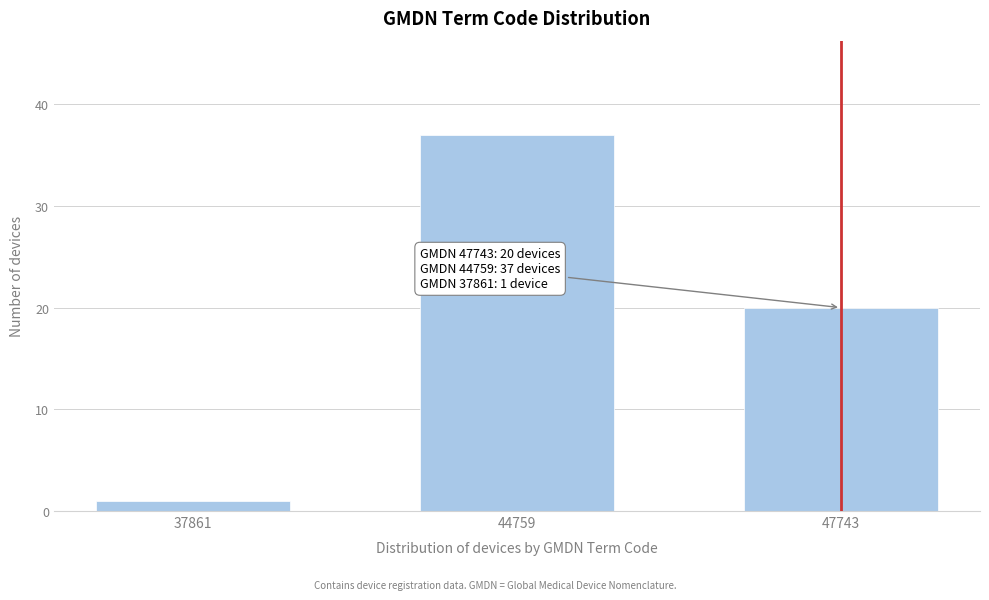

Reading right to left, transcribe all the data shown in this chart.

20	37	1